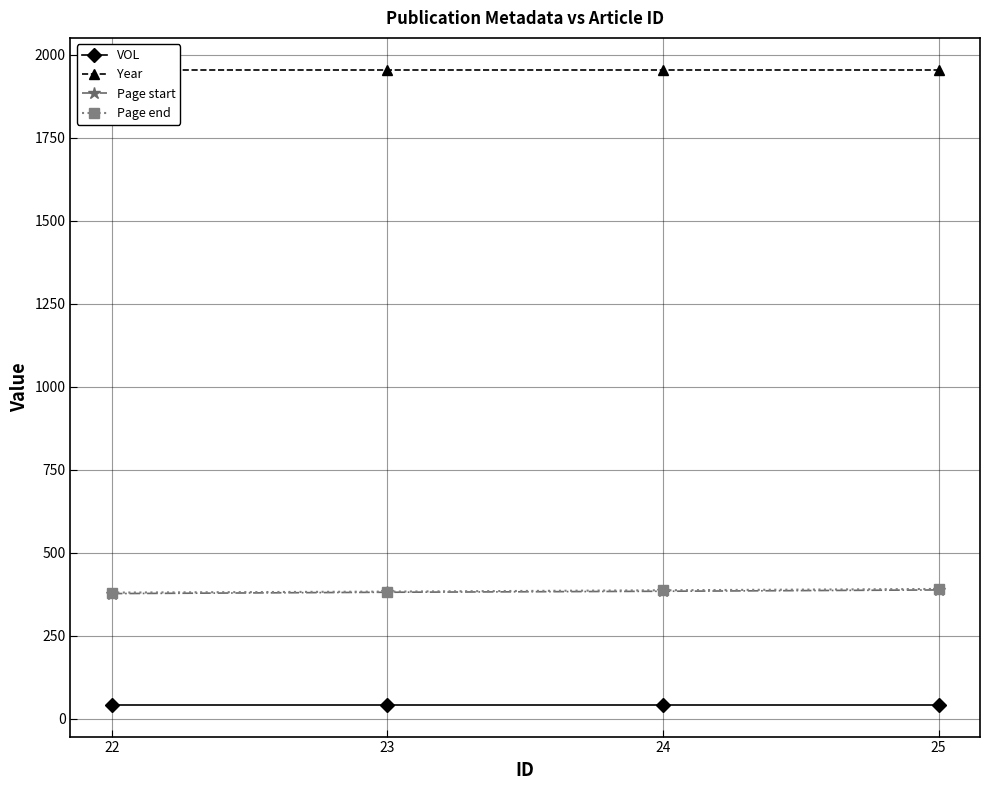

At which category is the sum across all series the highest?

25